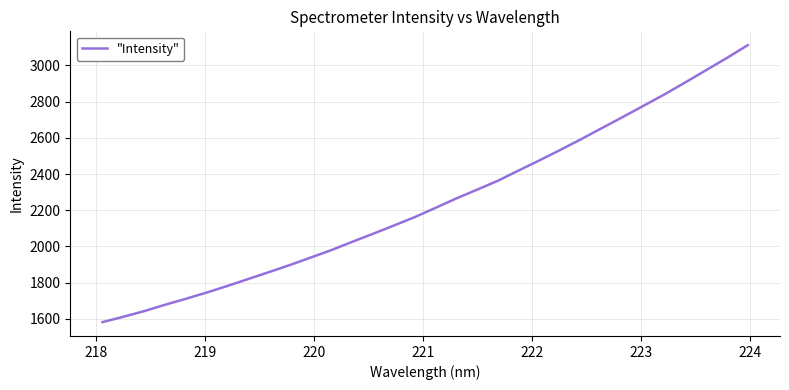

What is the minimum value shown in the chart?

1582.4